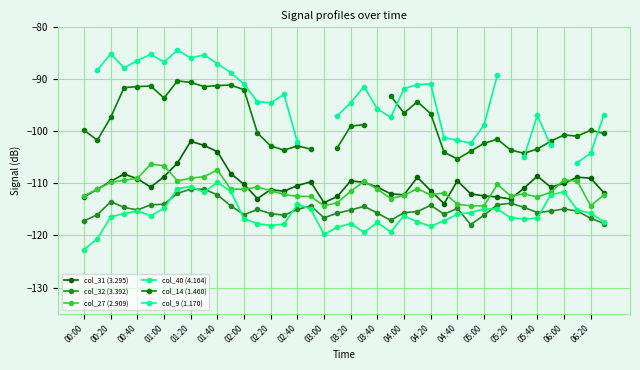

The col_40 (4.164) series shows -170.3 at 02:40. True or false?

False